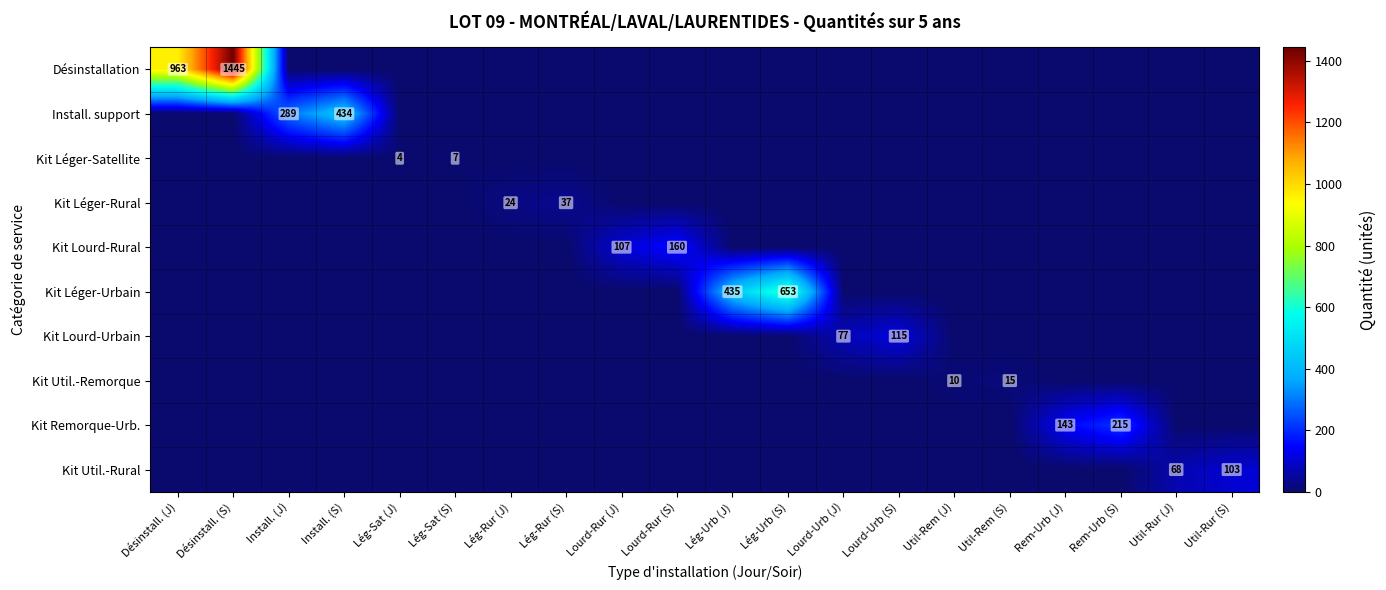

At how many categories does at least one series exceed 713?

2